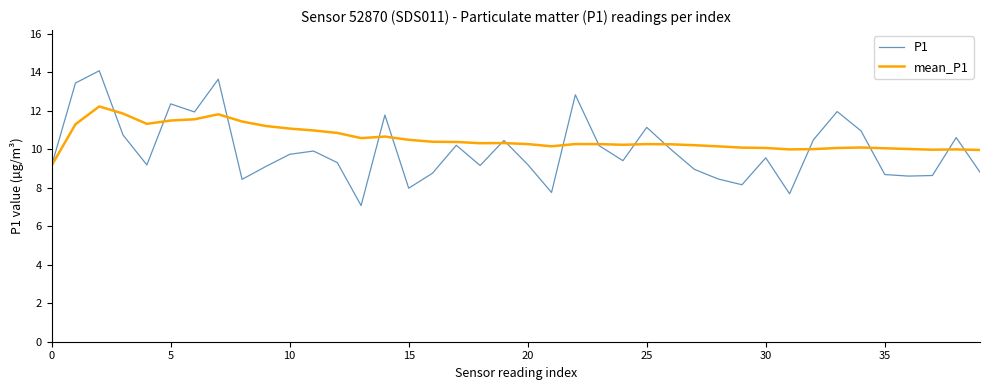

What is the maximum value shown in the chart?

14.1